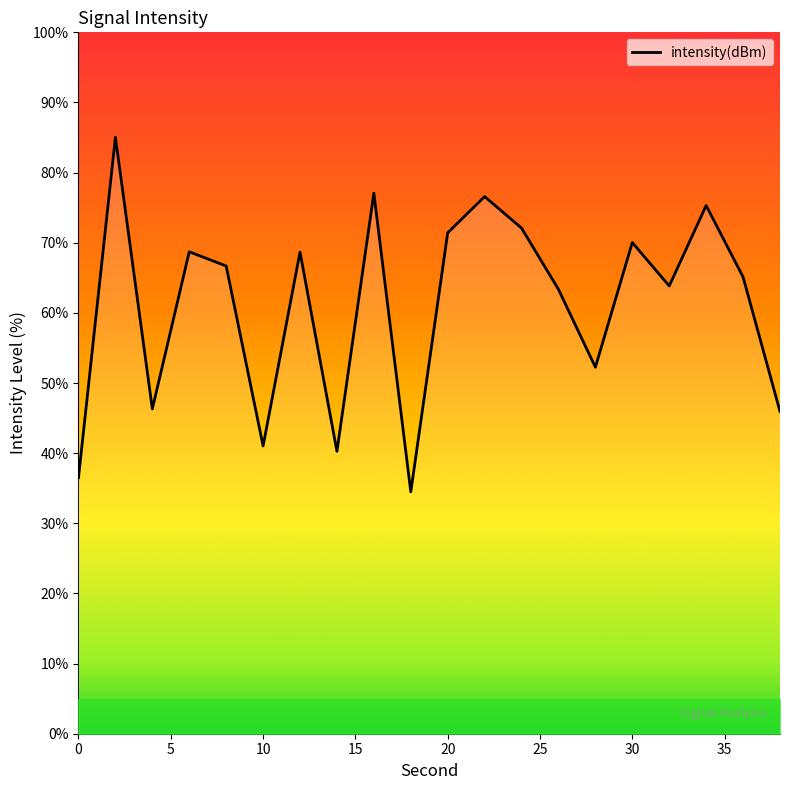

What is the sum of all values?

1220.7